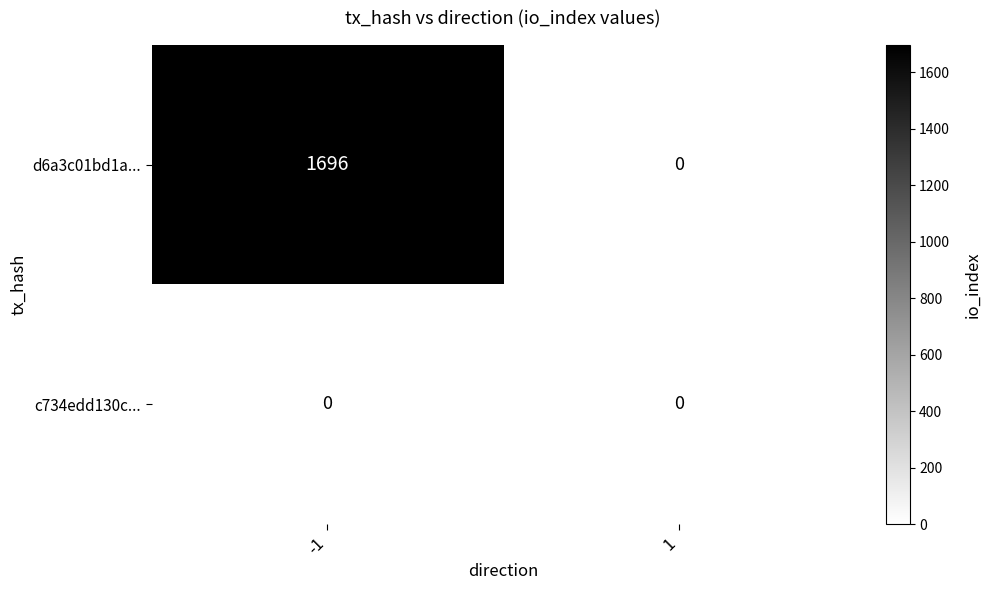

What is the greatest value displayed?

1696